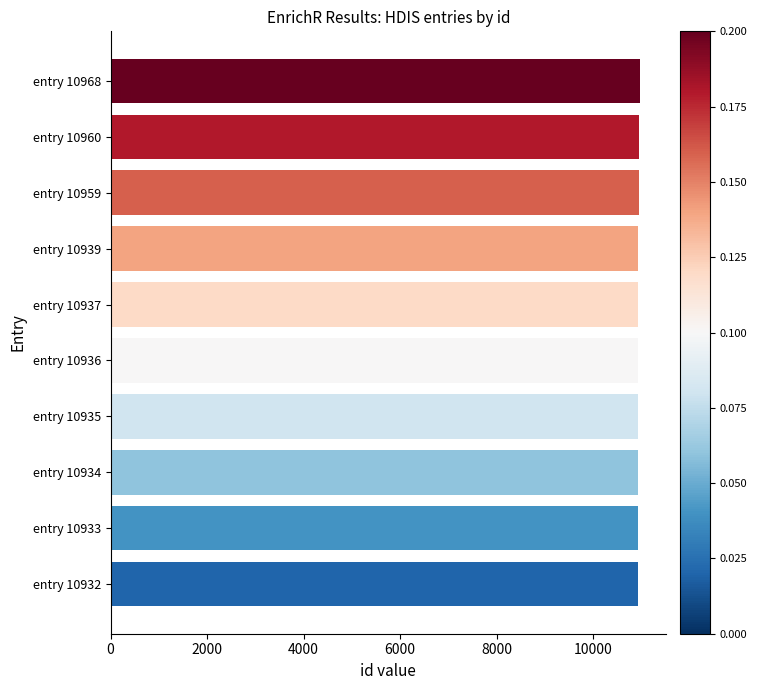

What is the ratio of the value at entry 10937 to the value at entry 10939?

1.0